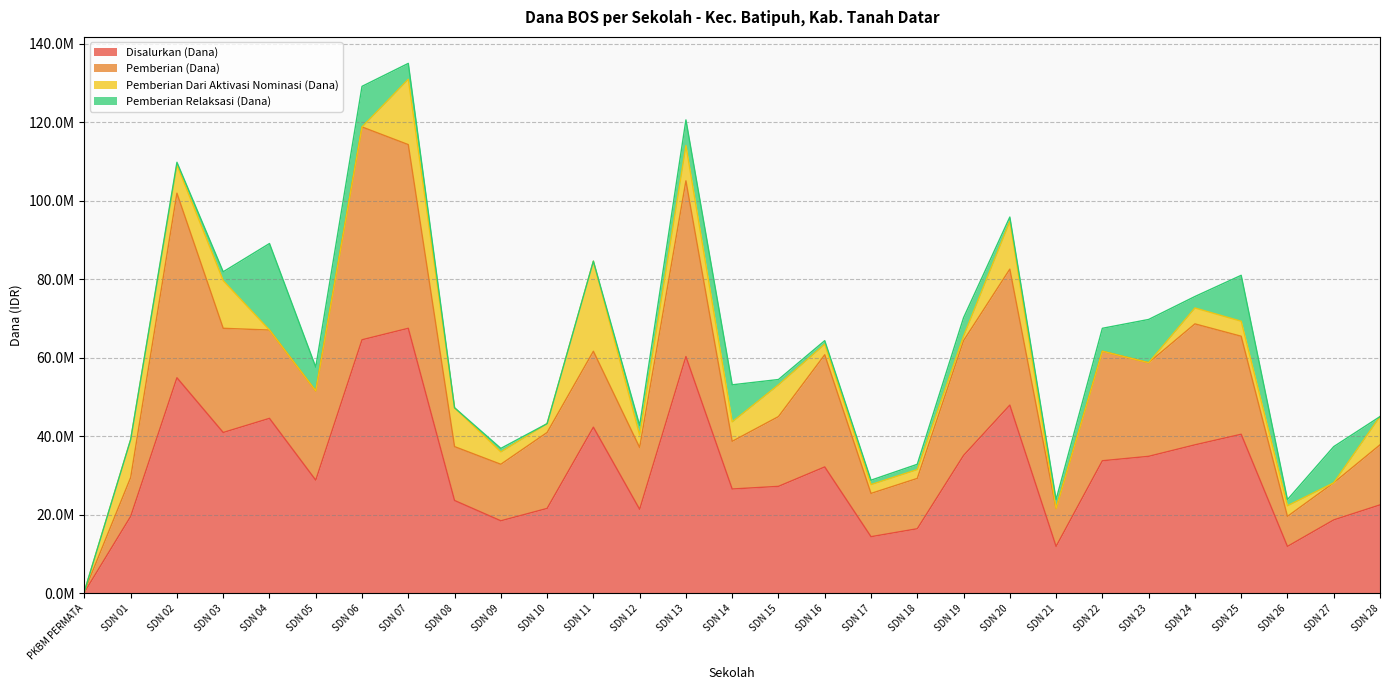

What is the label of the 14th point from the right?

SDN 15